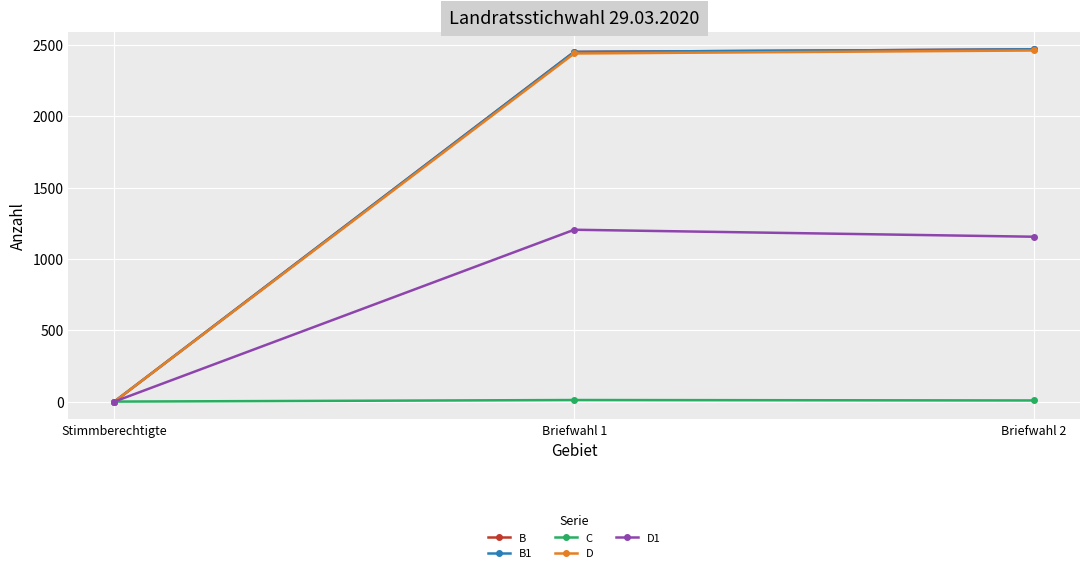

Does the chart have visible grid lines?

Yes